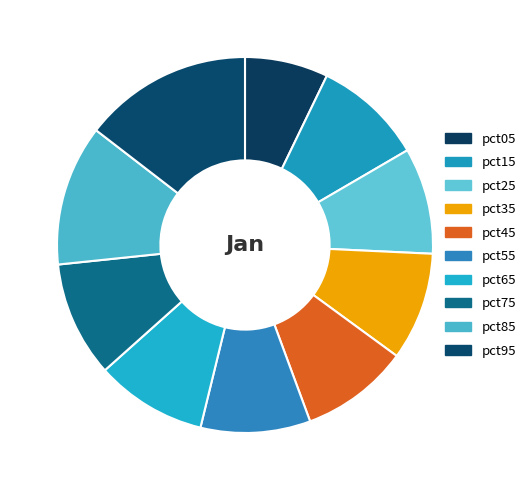

How much of the chart is everything except pct55?

90.6%